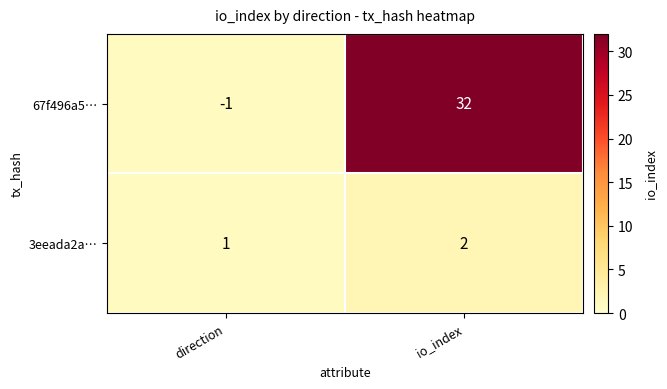

List the series in order of their overall mean, lowest first.

3eeada2a…, 67f496a5…